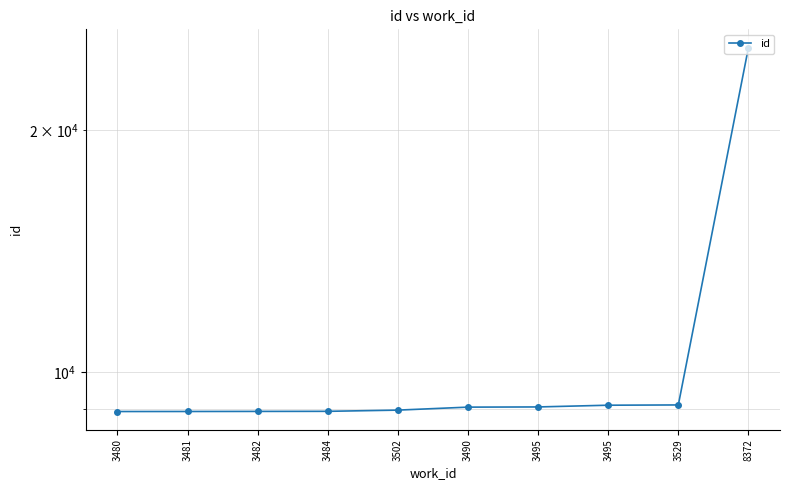

Which category has the highest value across all series?

8372